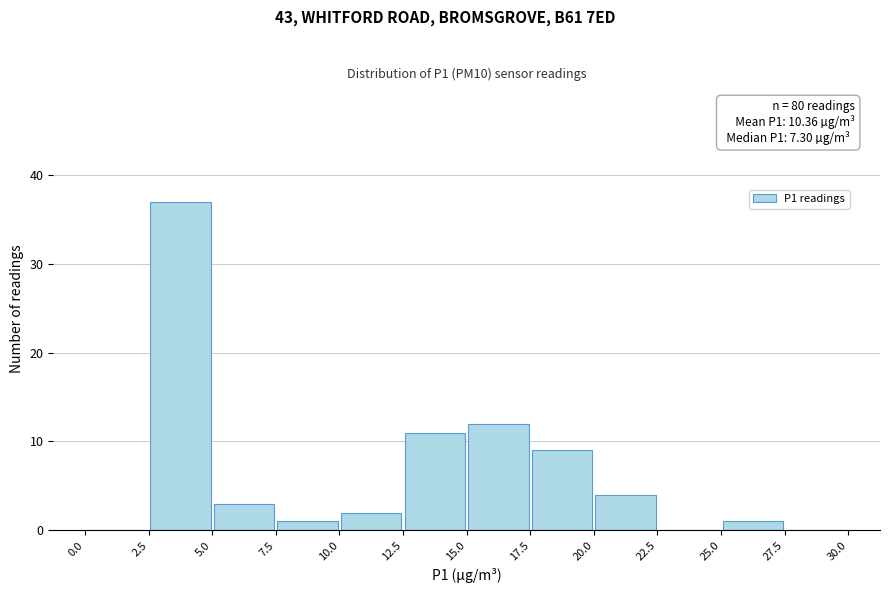

Which range on the x-axis has the tallest bar?

2.5 to 5.0